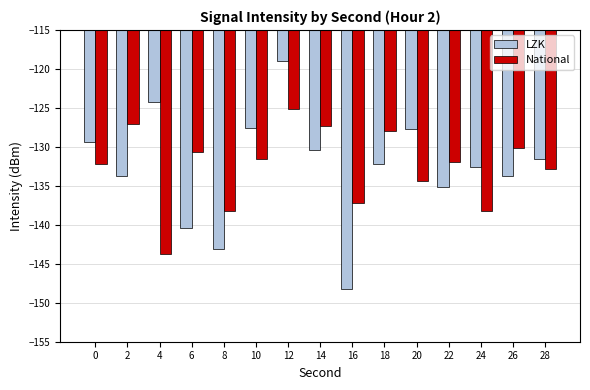

How many data points in LZK are less than -132?

8